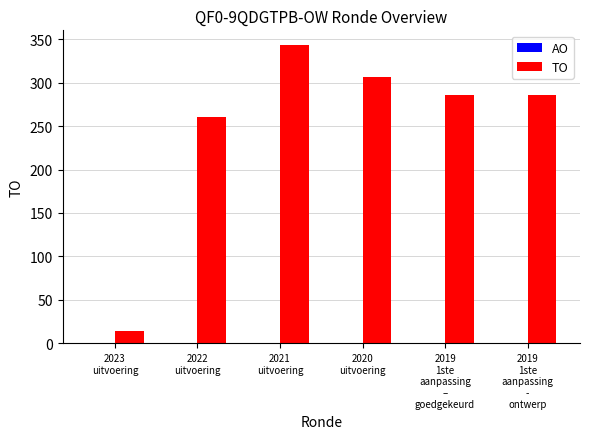

What is the value of the 2nd bar from the left?

260